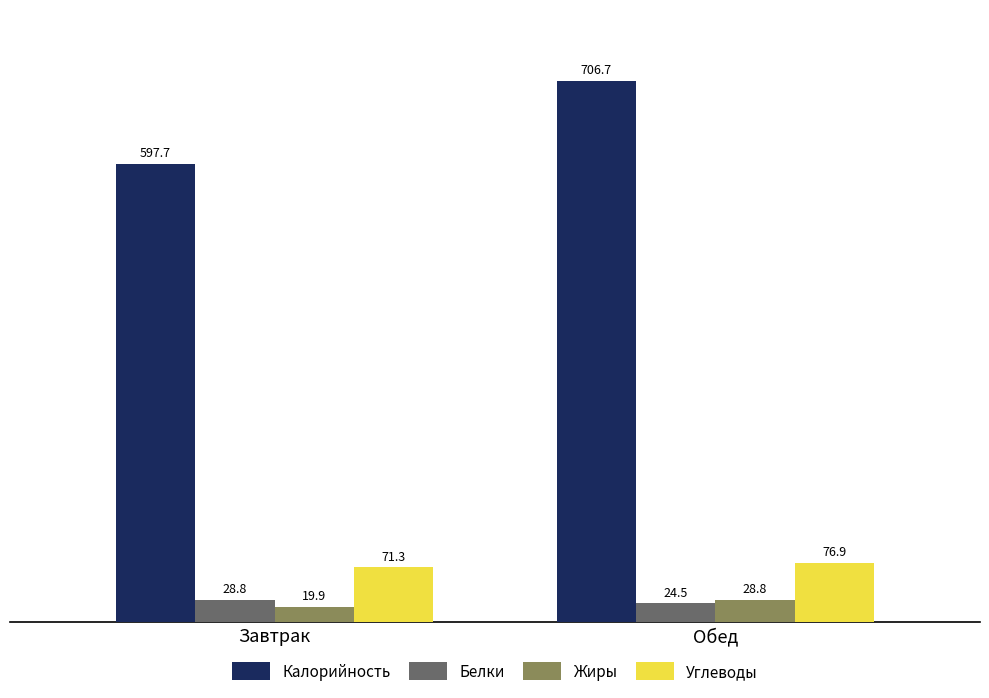

What is the average value of the Калорийность series?

652.2